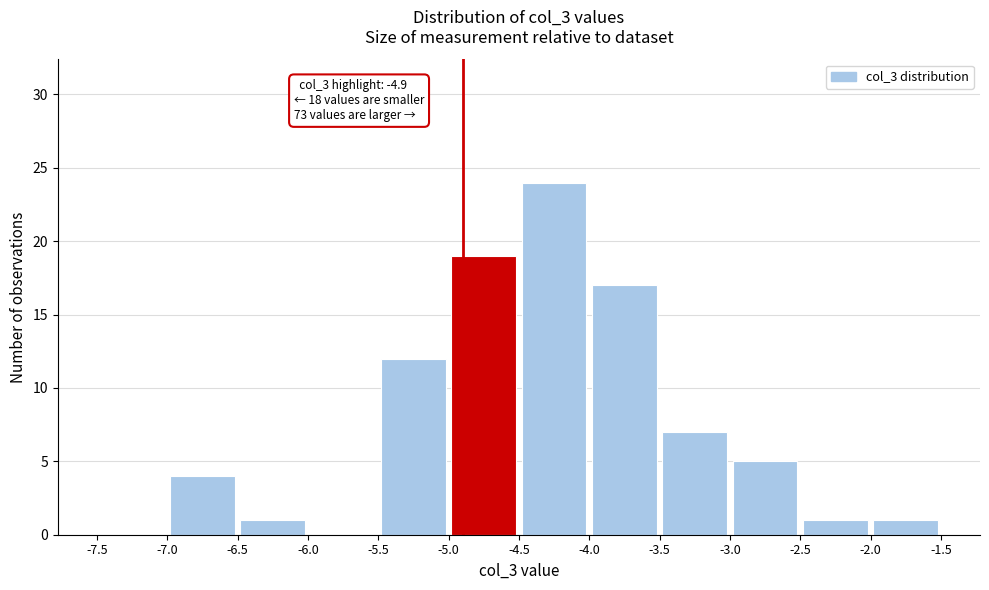

Over which range of the x-axis is the bar tallest?

-4.5 to -4.0